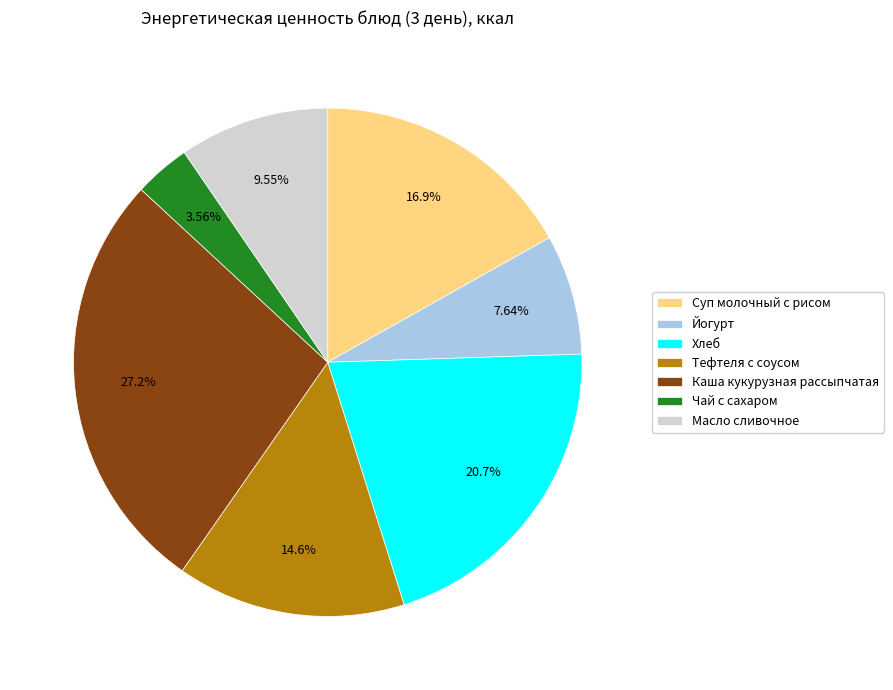

Which has a higher value, Масло сливочное or Чай с сахаром?

Масло сливочное